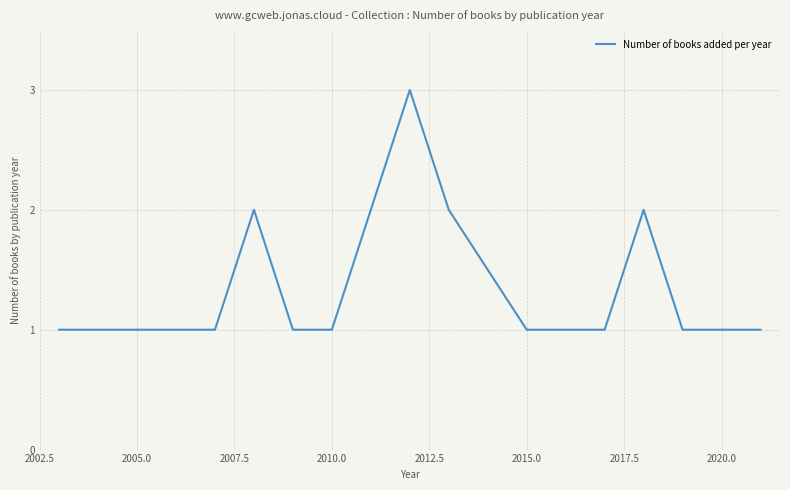

Count the values in the range 1 to 2.

15